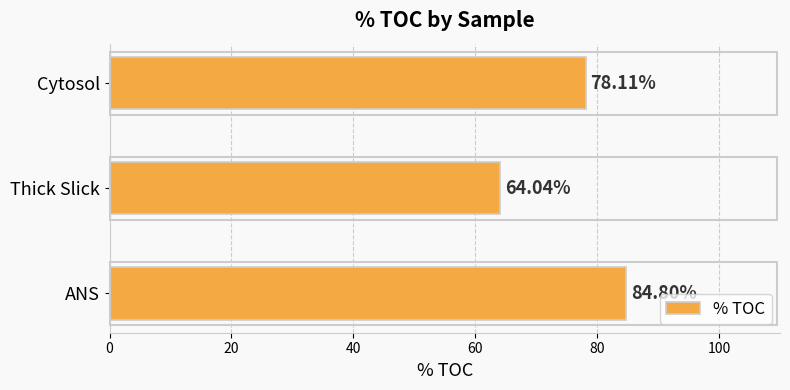

At which category does the chart reach its peak across all series?

ANS